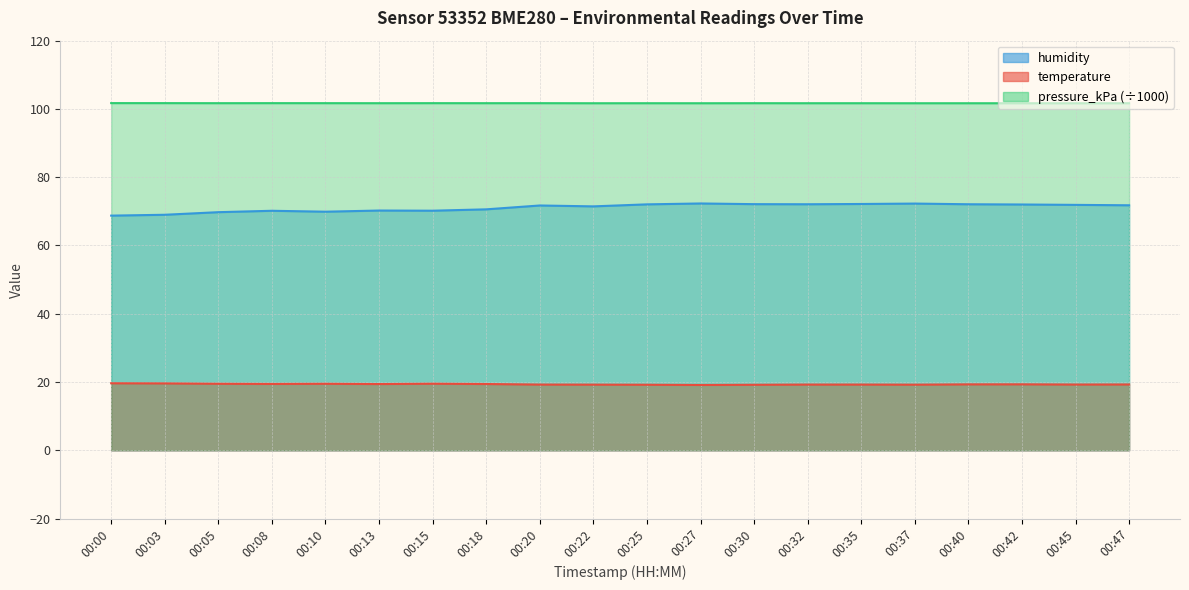

At 00:25, list the series in order from smallest to largest.

temperature, humidity, pressure_kPa (÷1000)